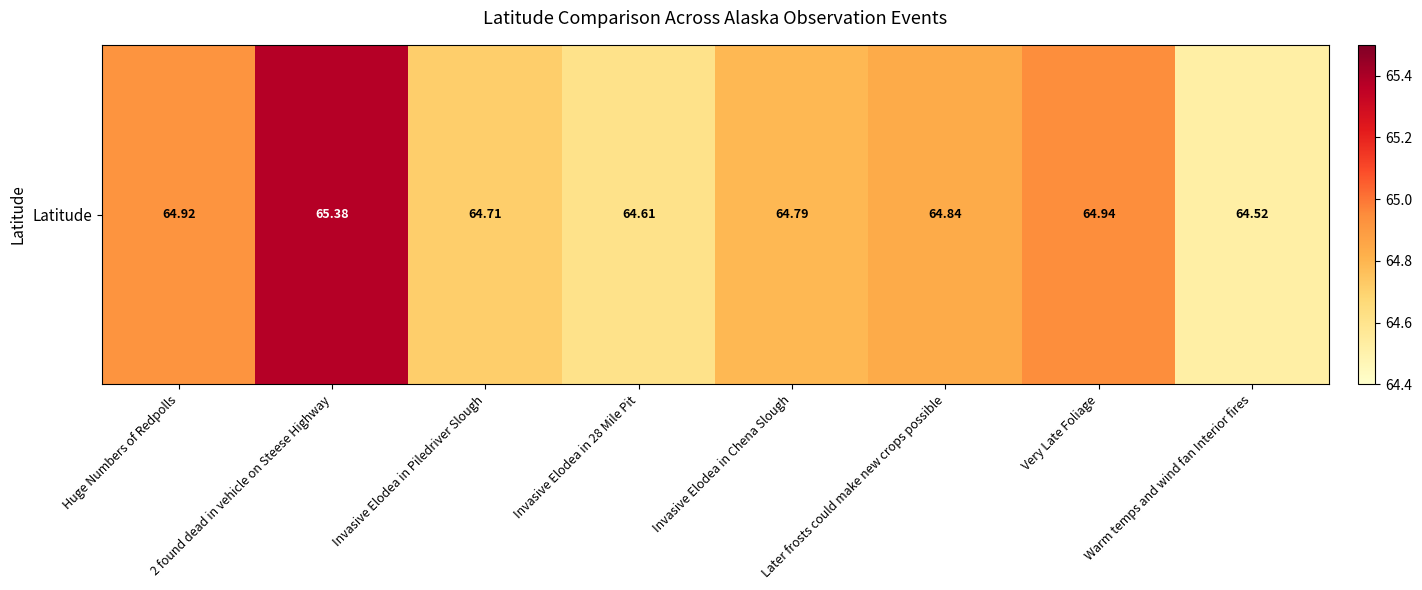

Which has a higher value, Huge Numbers of Redpolls or Warm temps and wind fan Interior fires?

Huge Numbers of Redpolls